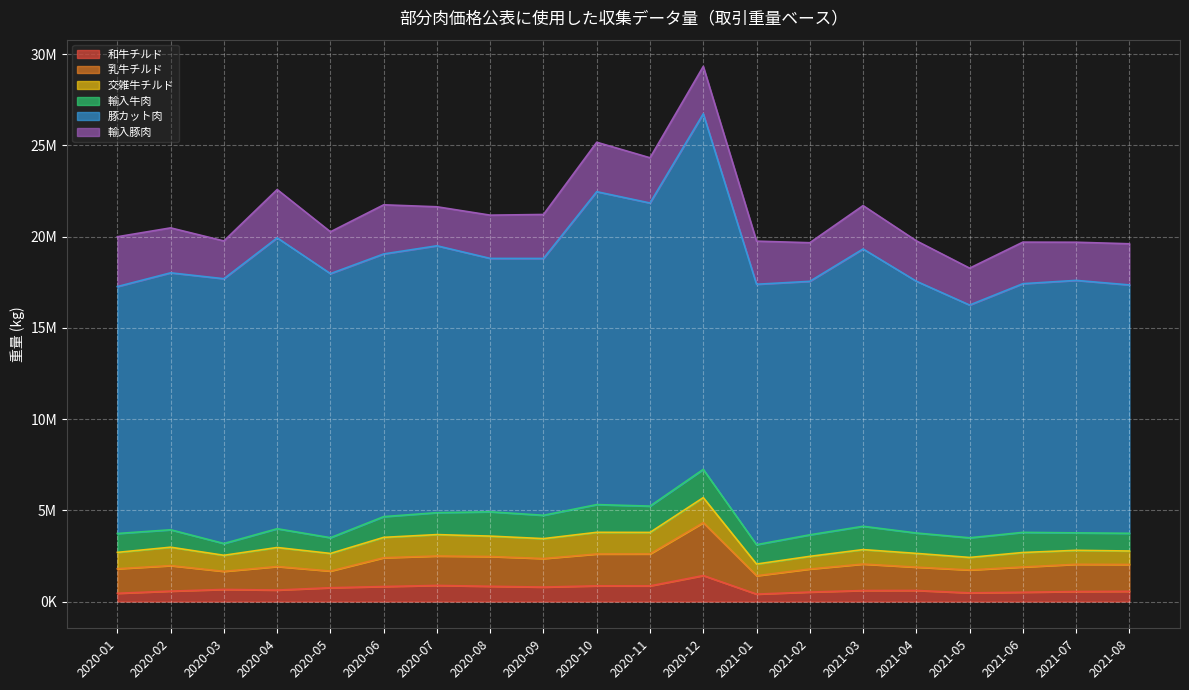

What is the difference between the second highest and second lowest values in the 交雑牛チルド series?

501758